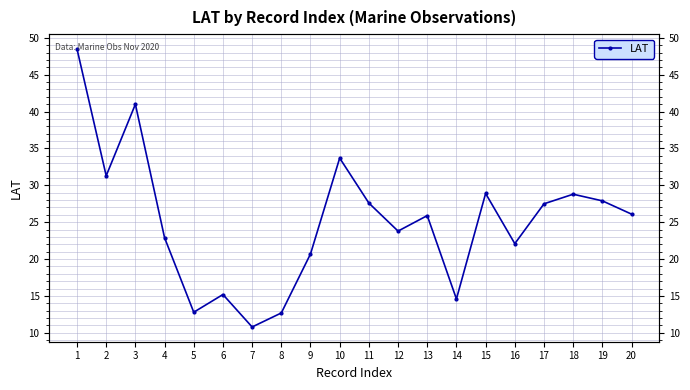

How many data points does each series have?

20